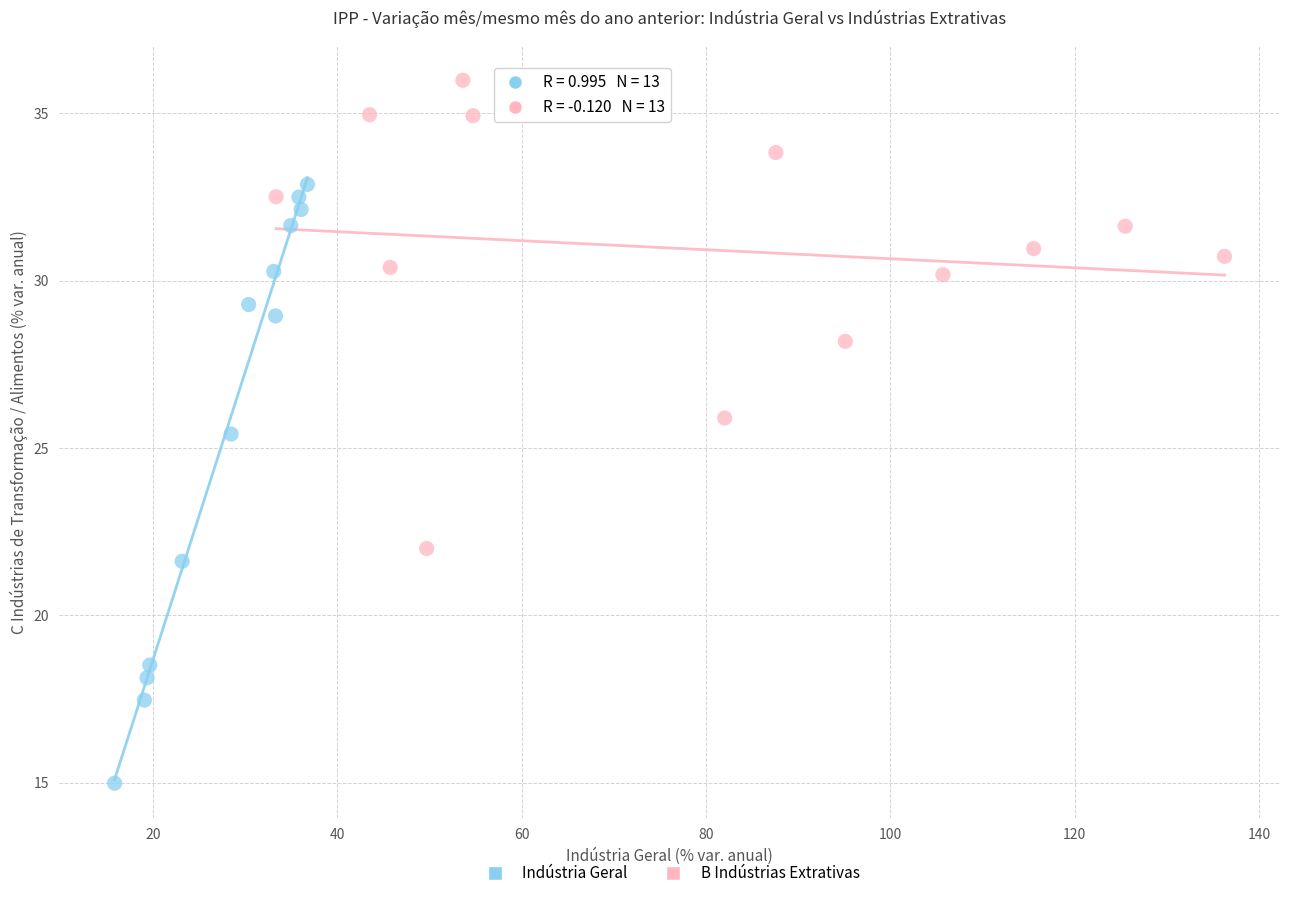

What are all the series names shown in the legend?

Indústria Geral, B Indústrias Extrativas